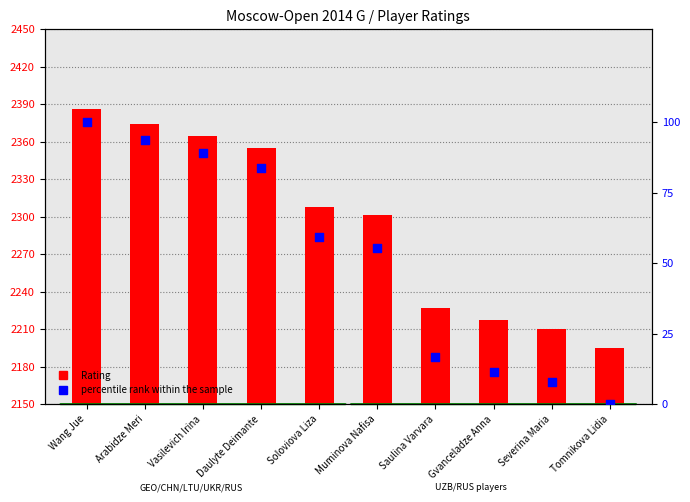

Which series has the largest Y range (max minus min)?

Rating